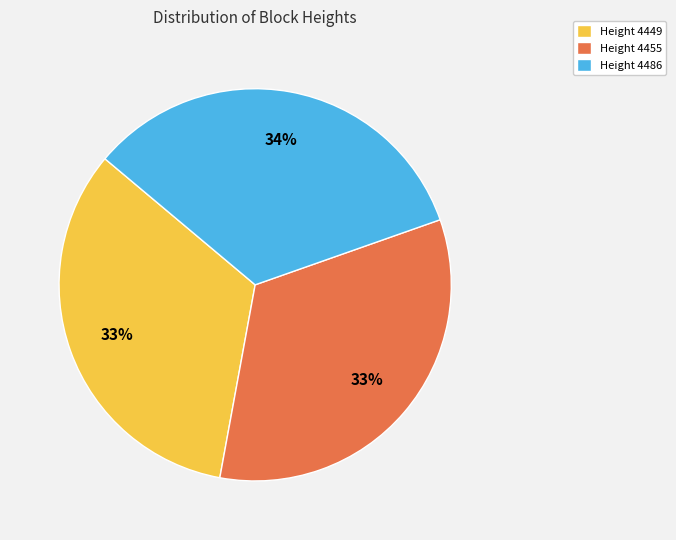

To the nearest percent, what is the average slice percentage?

33%